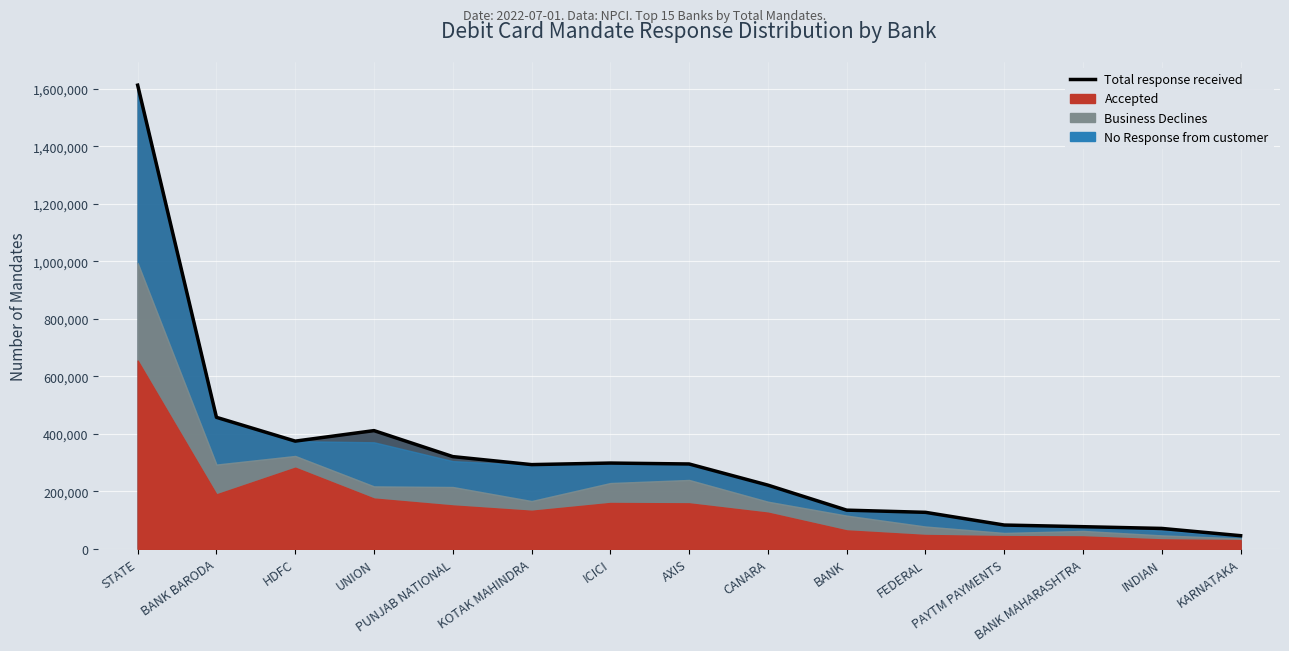

What is the greatest value displayed?

1613119